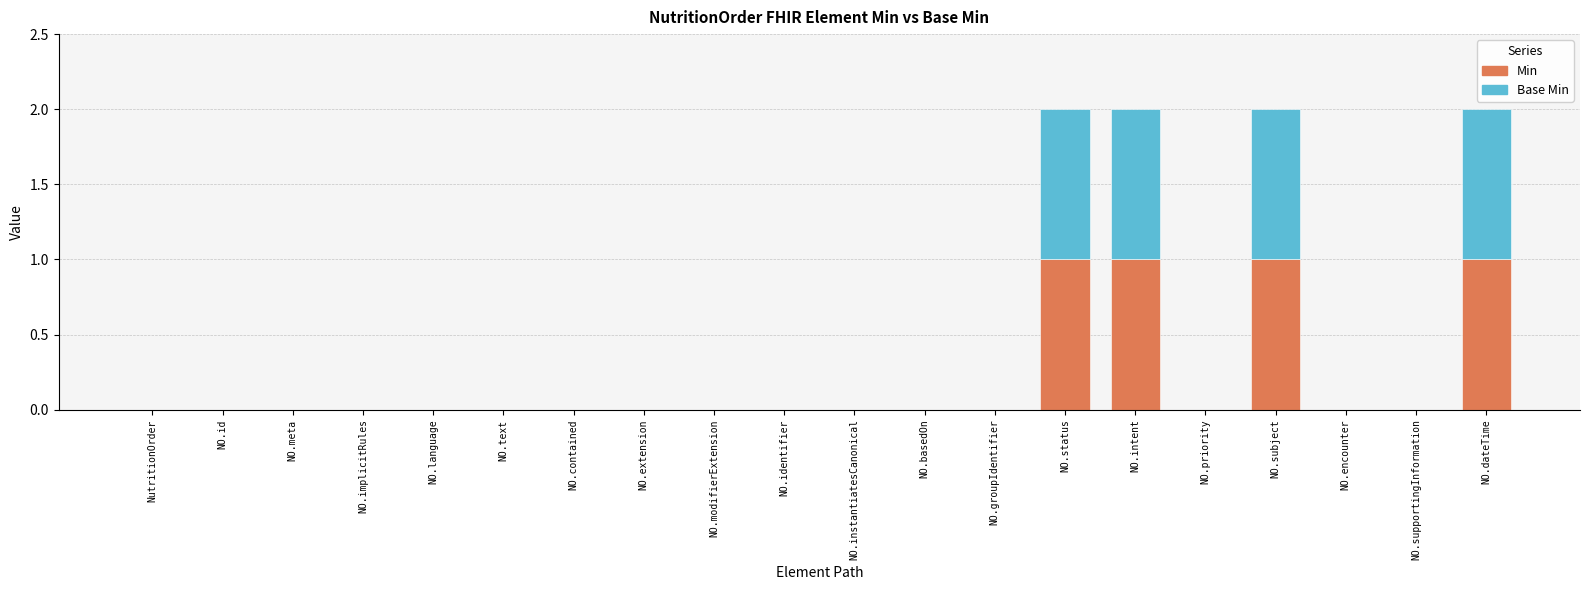

The Min series shows 1 at NO.identifier. True or false?

False